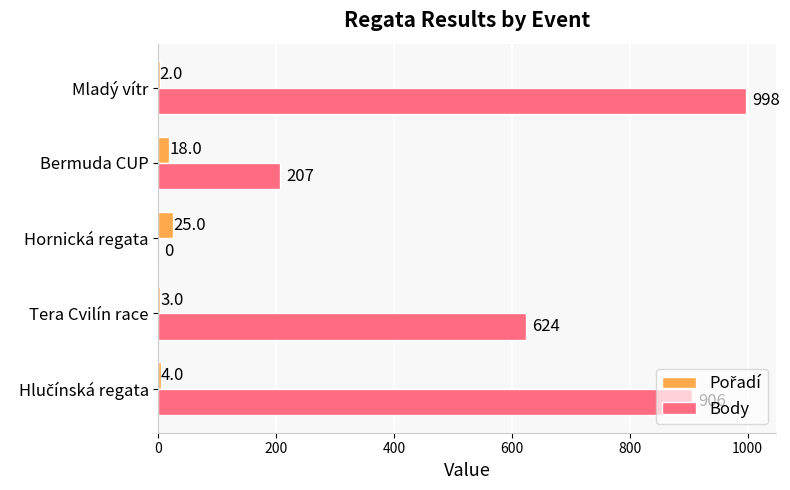

At which label is Body closest to 499?

Tera Cvilín race